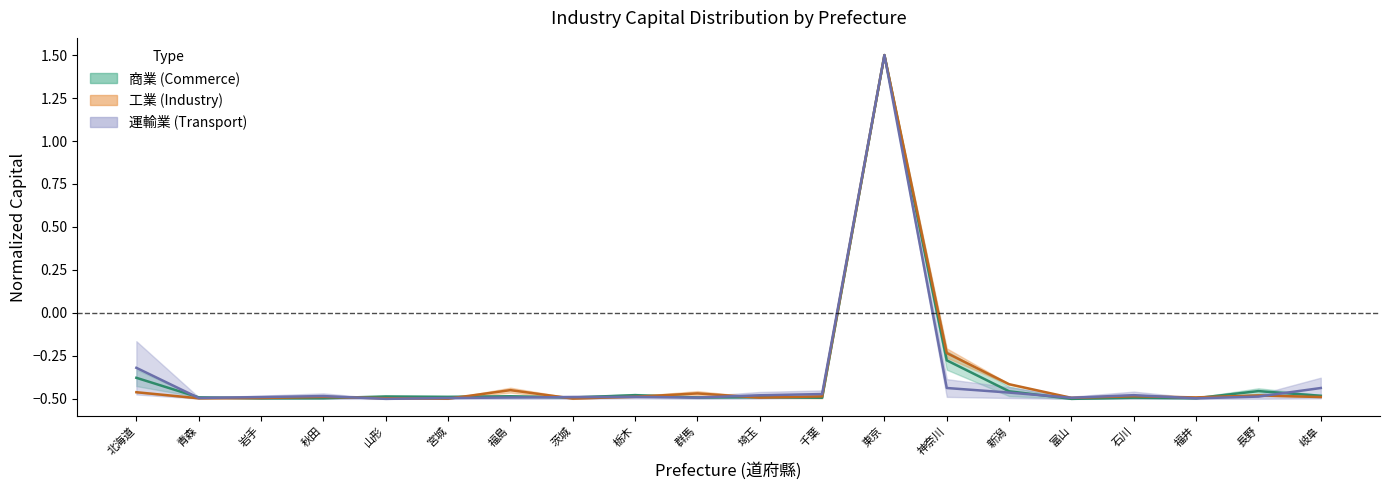

How many series are shown in this chart?

3